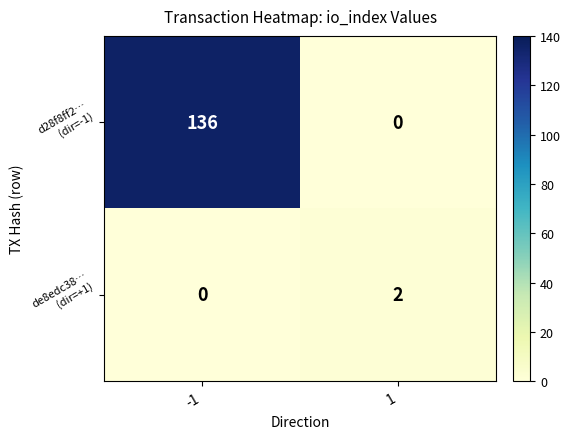

At how many categories does at least one series exceed 39?

1